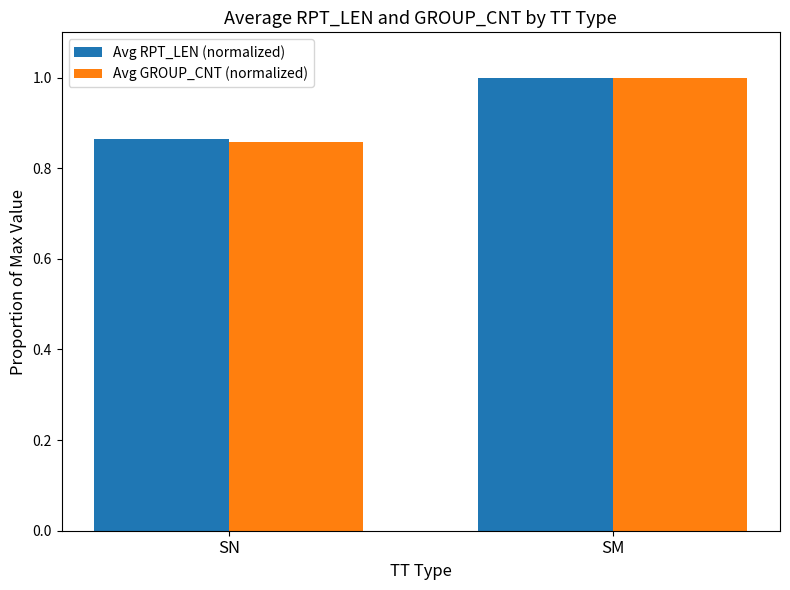

At which category is the sum across all series the highest?

SM